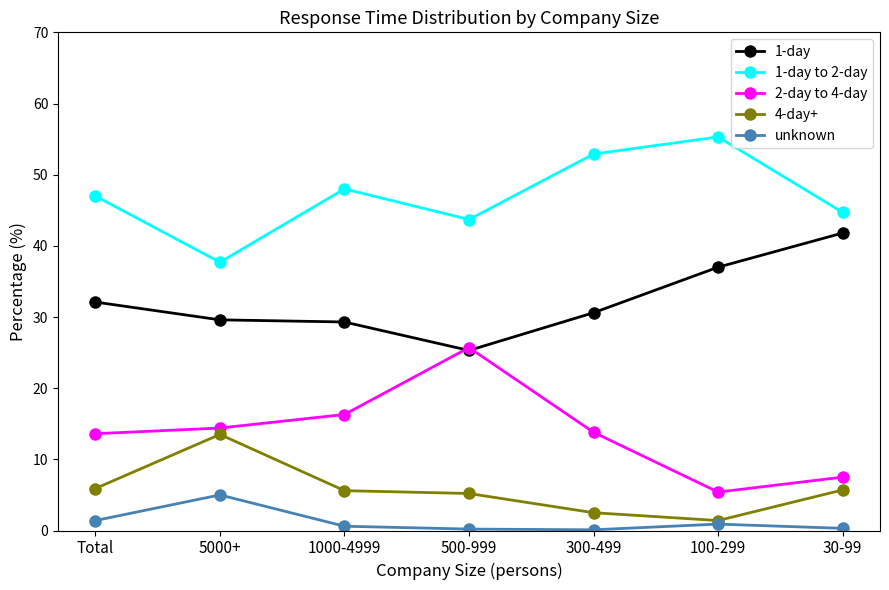

Where is the first local maximum for 1-day to 2-day?

1000-4999